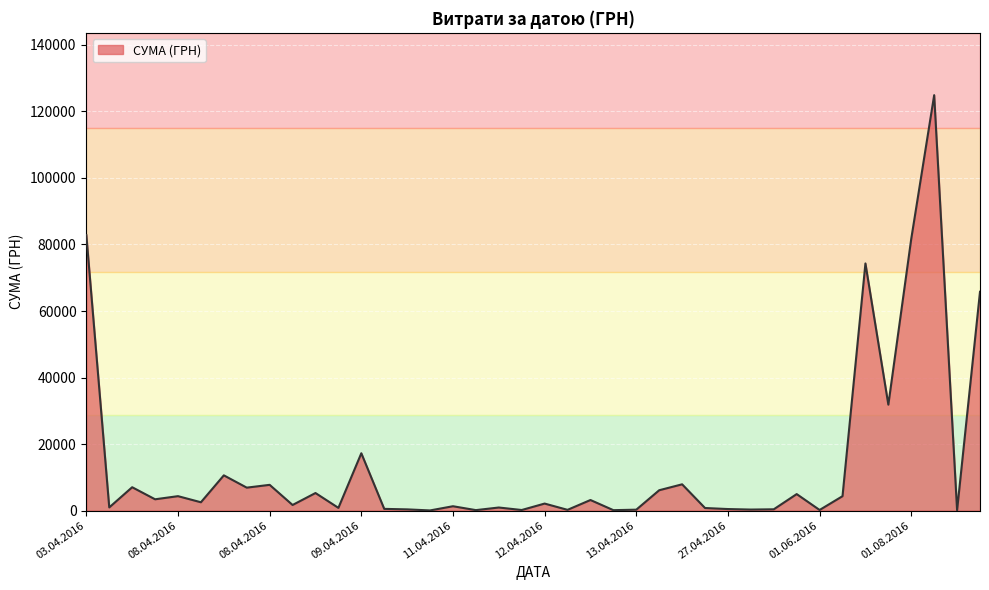

What is the difference between the maximum and minimum values?

124867.4